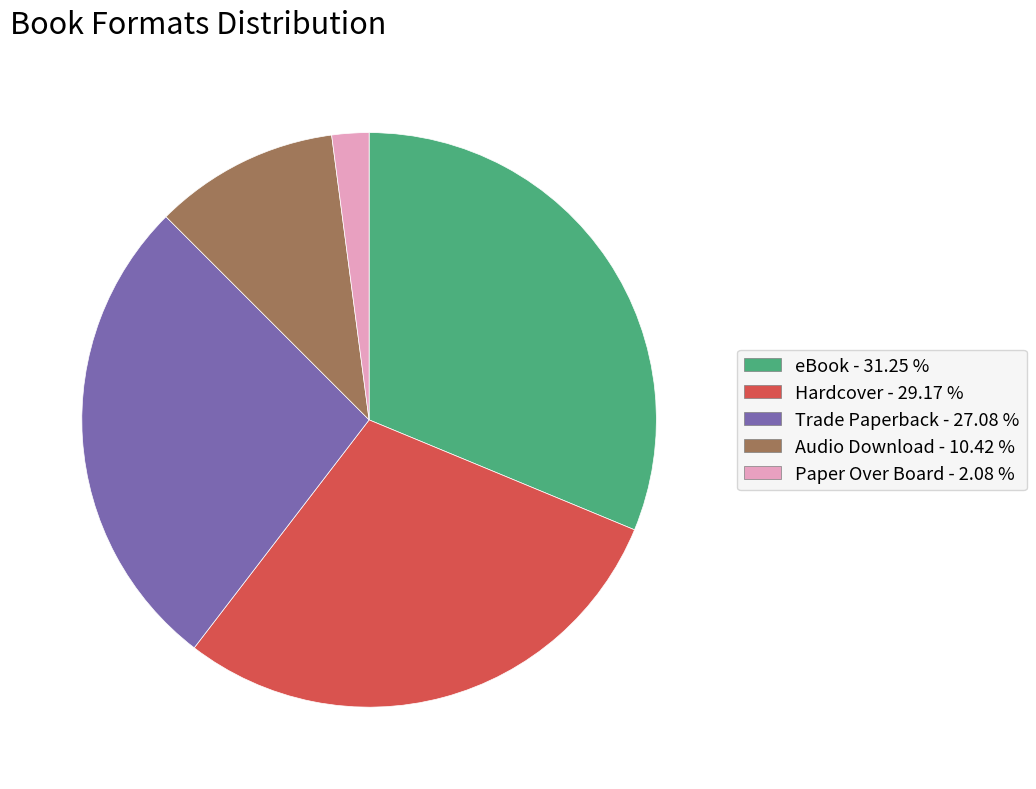

Which slice is the largest?

eBook